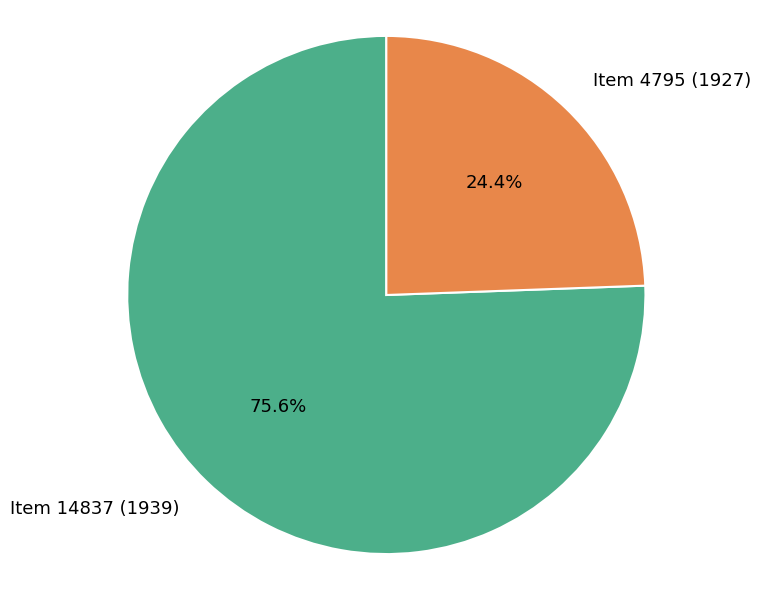

Does any single category account for the majority?

Yes